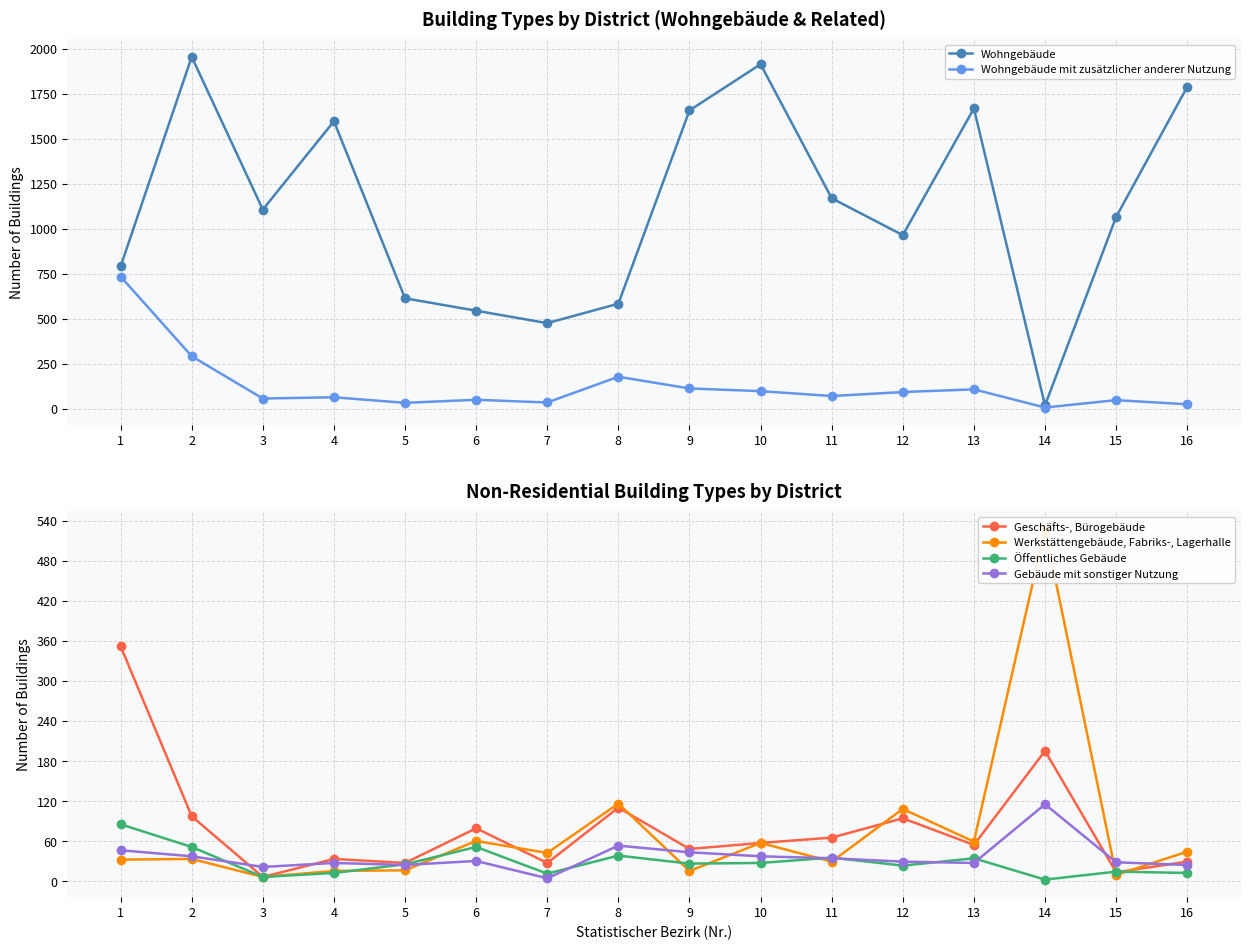

How many times do Werkstättengebäude, Fabriks-, Lagerhalle and Gebäude mit sonstiger Nutzung cross each other?

7